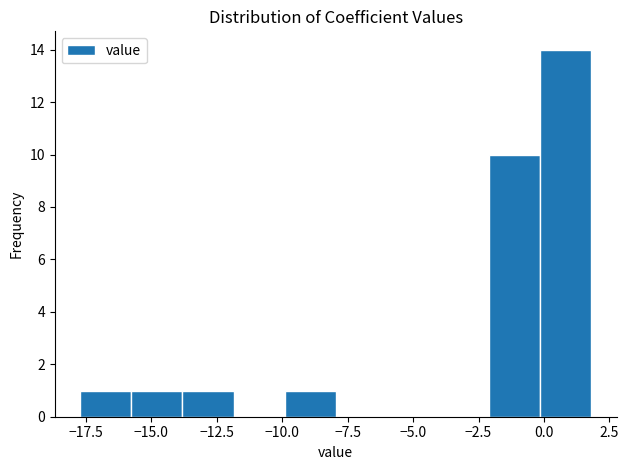

Read against the x-axis, roughly where is the centre of the tallest bar?

1.0